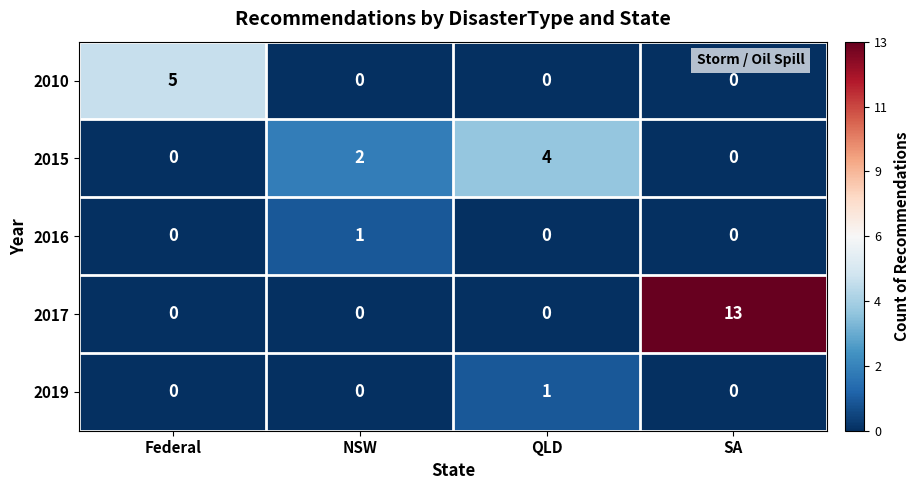

What is the approximate value of 2017 at SA, to the nearest 5?

15